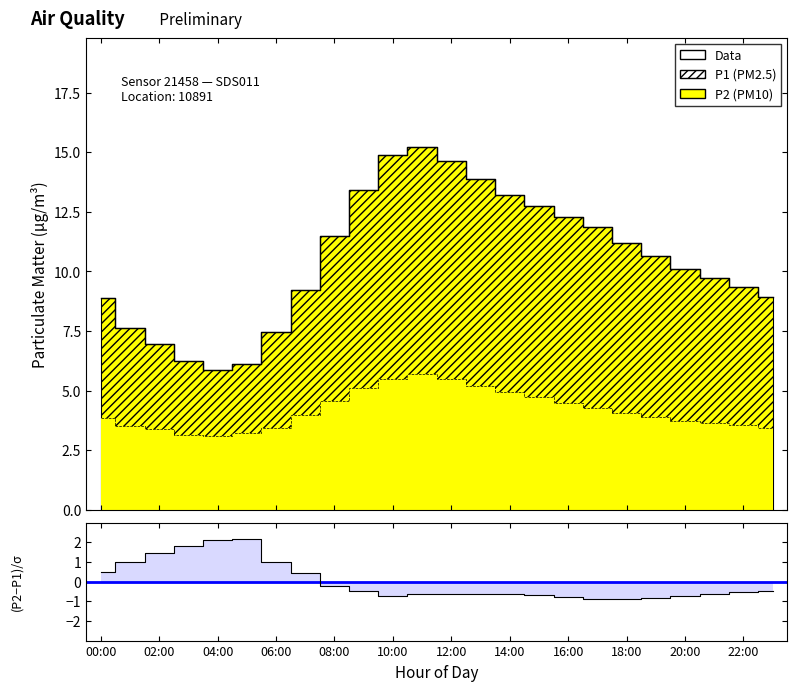

What is the value of the P2 point at the 5th from the left?

3.1